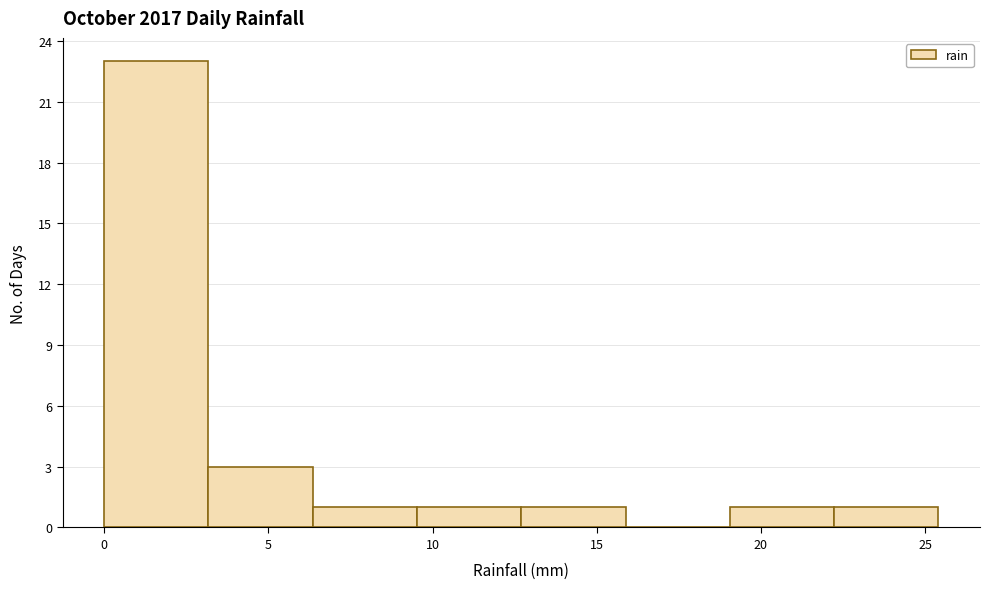

How tall is the bar that spans 9.5 to 12.5 on the x-axis? Neither the bar edges nor the heights are printed on the chart, so give them approximately, as read against the axes.

1